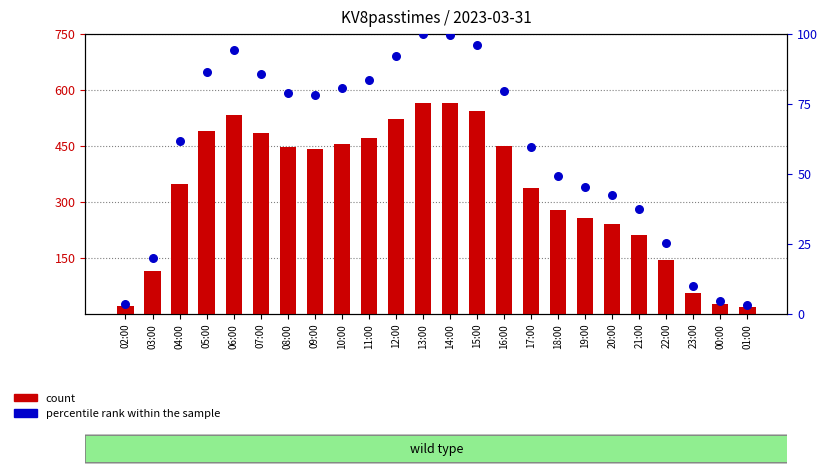

At how many categories does at least one series exceed 405847?

12